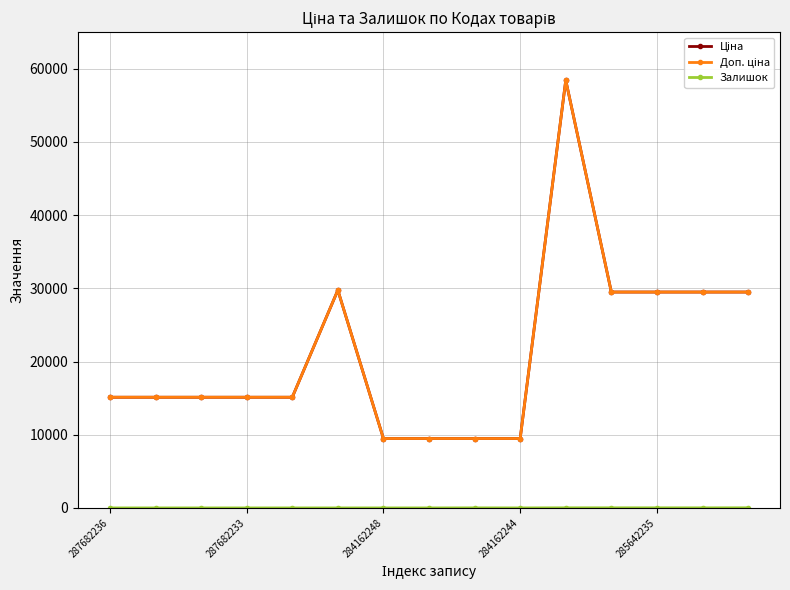

Does the chart have visible grid lines?

Yes